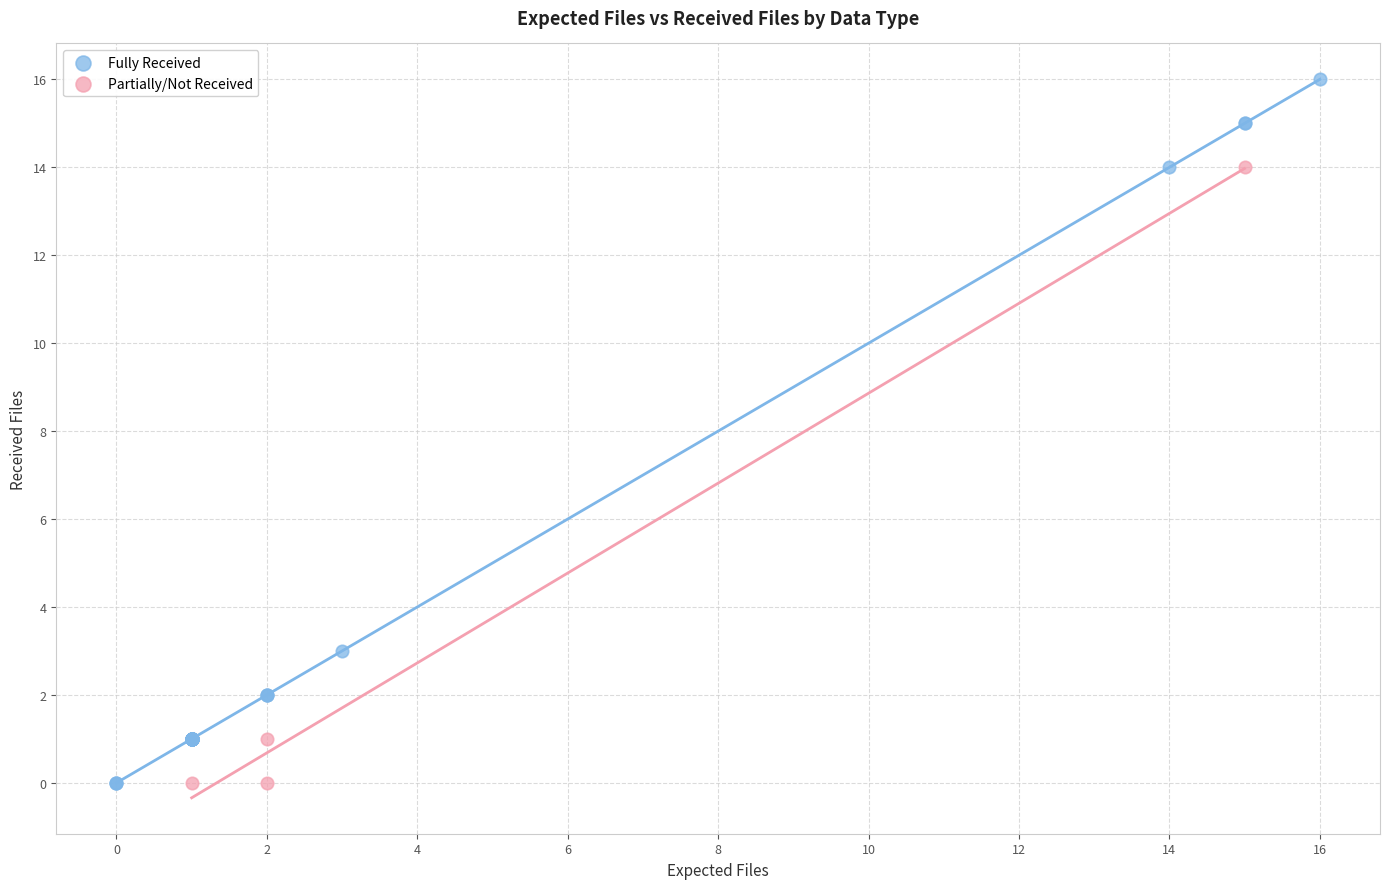

Which series contains the highest Y value?

Fully Received